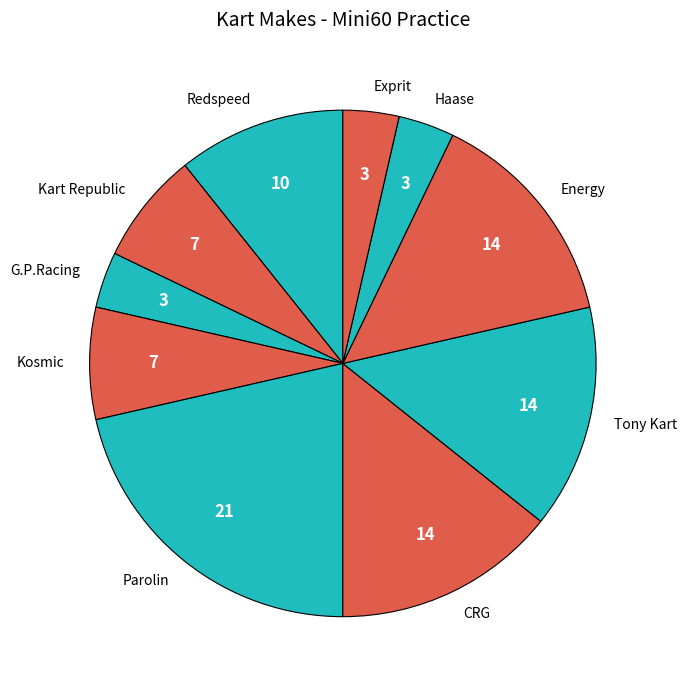

Which slice is the largest?

Parolin